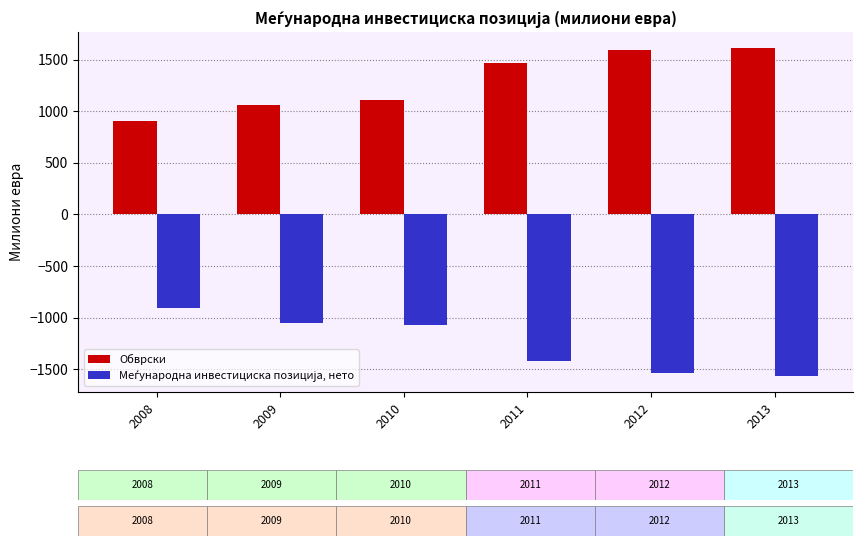

What is the difference between the highest and lowest values at 2009?

2111.7